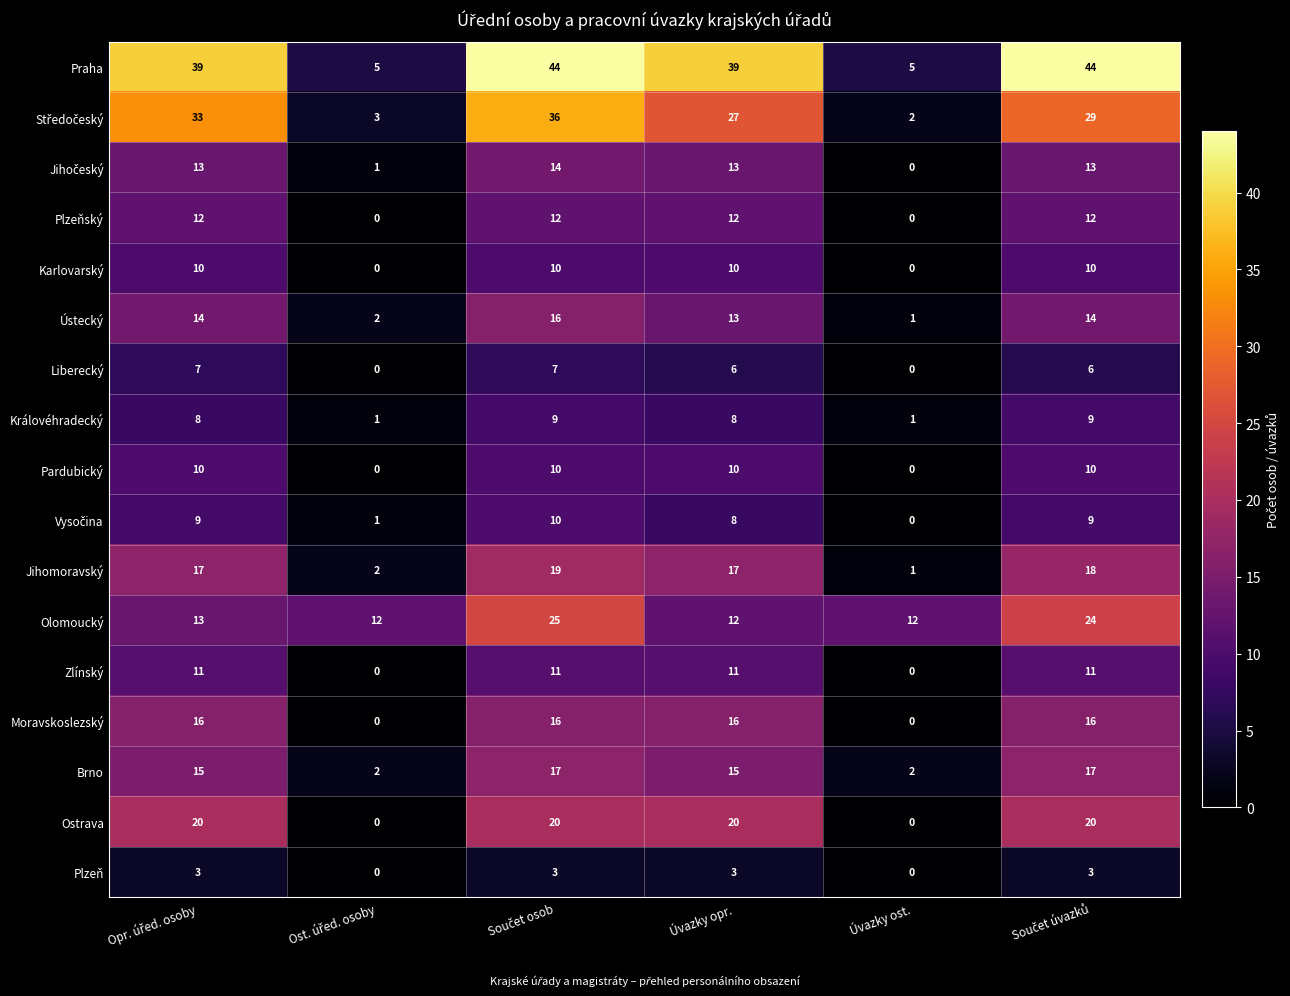

Which series has the largest total across all categories?

Praha